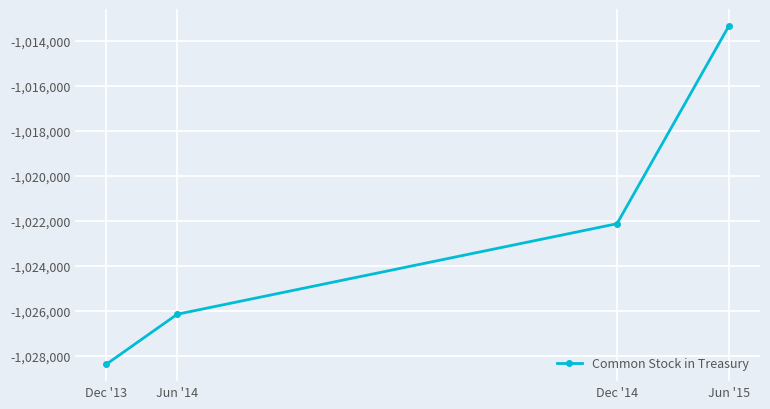

What is the value of the 4th point from the left?

-1013335